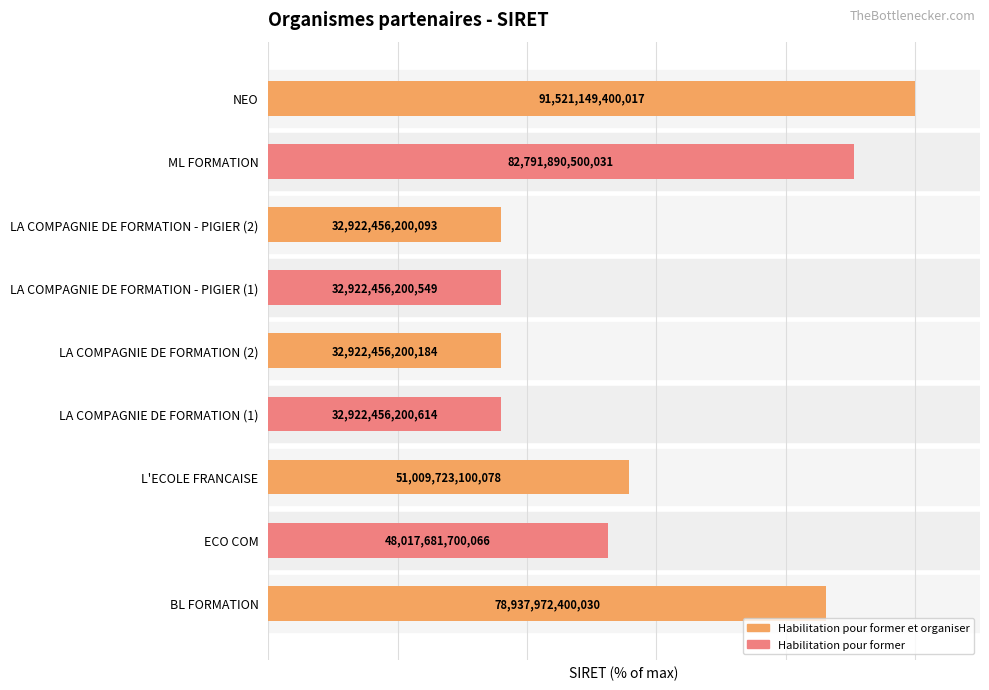

Are the bars grouped side by side (vs. stacked)?

No